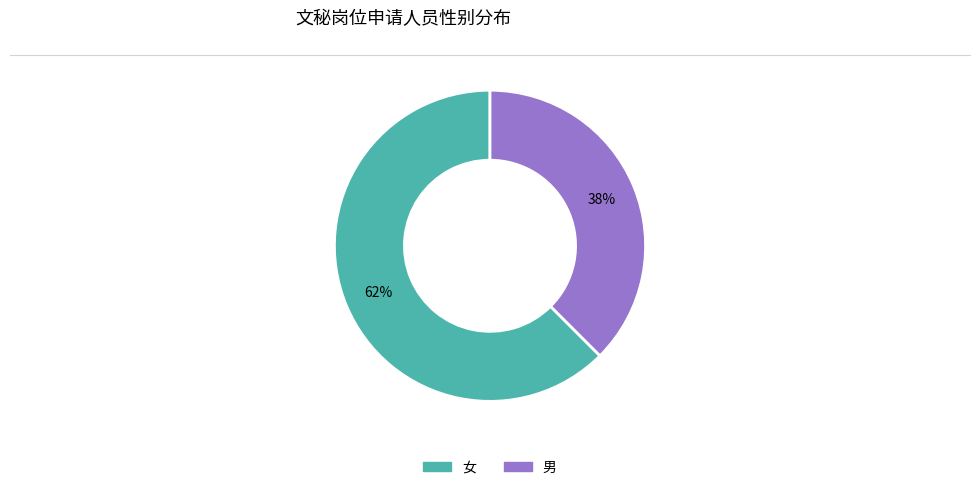

Count the number of slices in the pie.

2